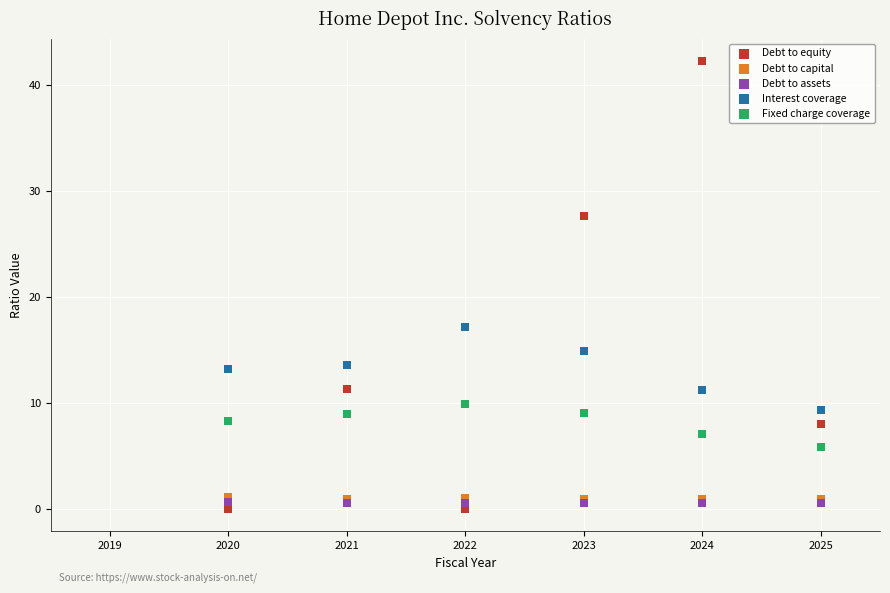

What are all the series names shown in the legend?

Debt to equity, Debt to capital, Debt to assets, Interest coverage, Fixed charge coverage